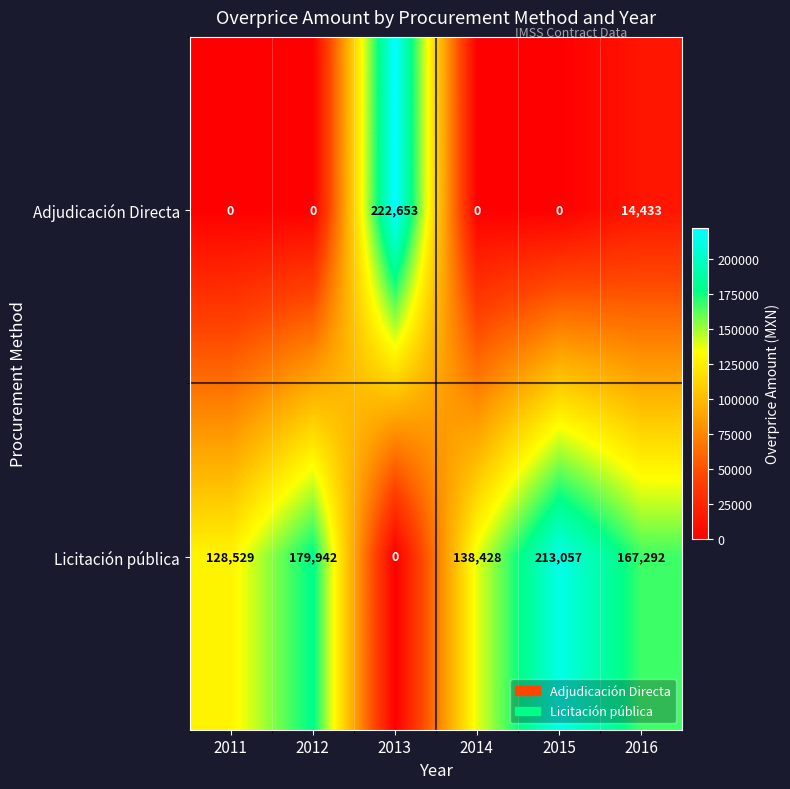

What is the greatest value displayed?

222653